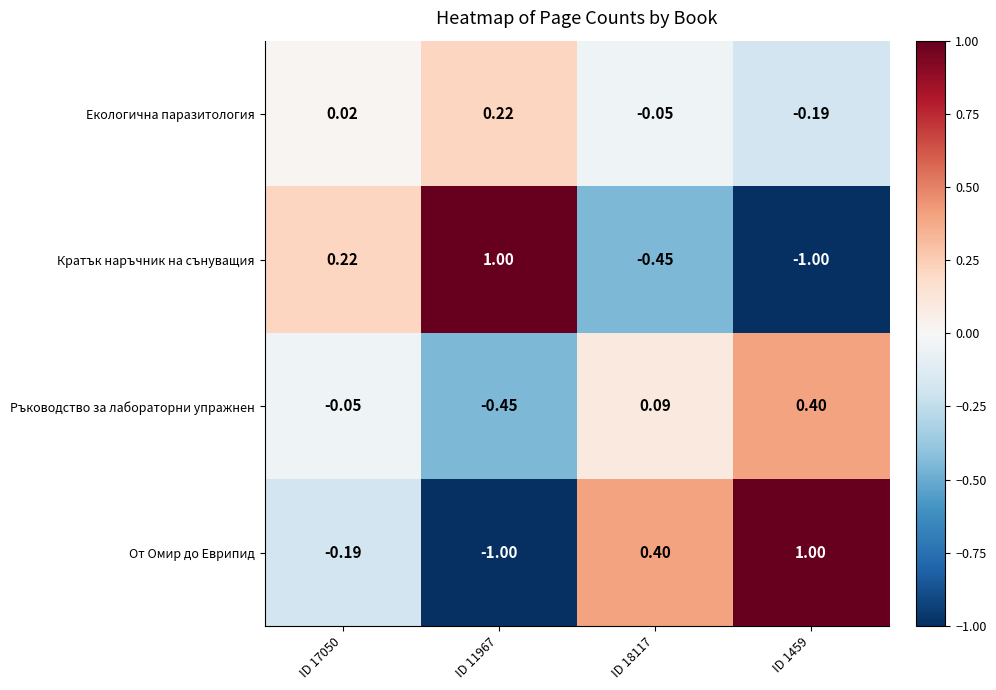

Which series changed the most between ID 17050 and ID 18117?

Кратък наръчник на сънуващия